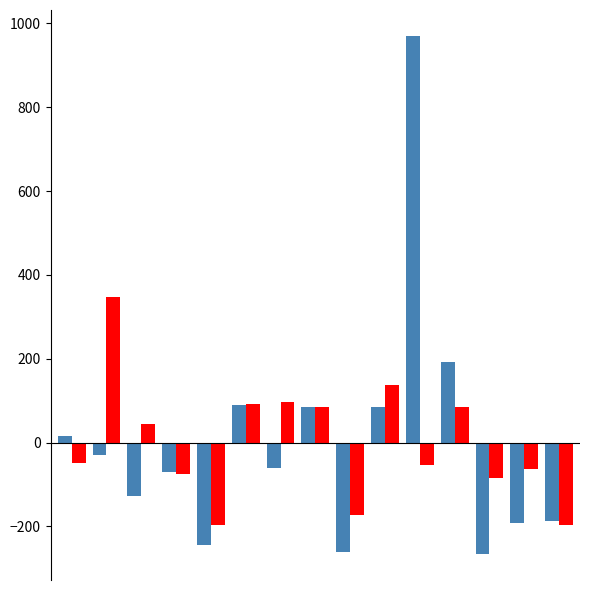

What is the minimum value shown in the chart?

-265.9